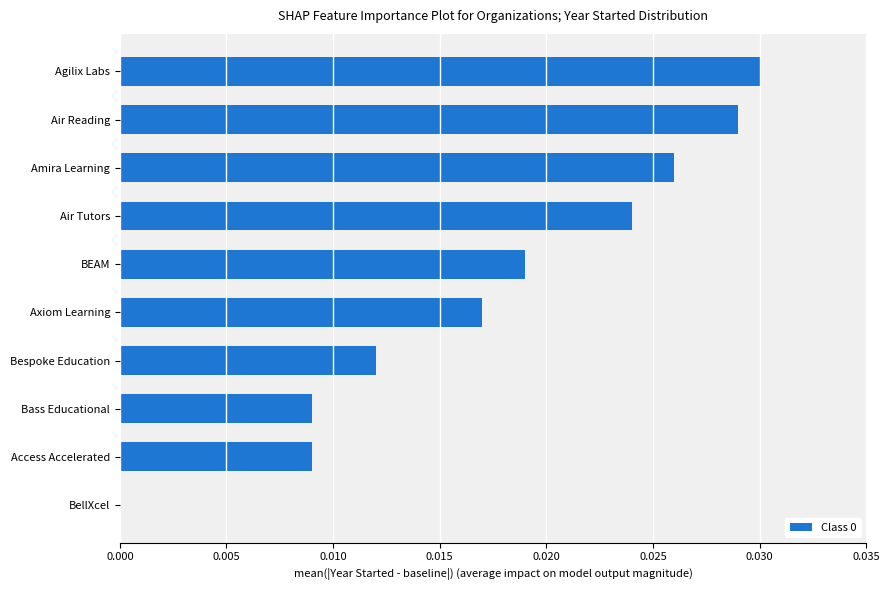

At which category does the chart reach its peak across all series?

Agilix Labs